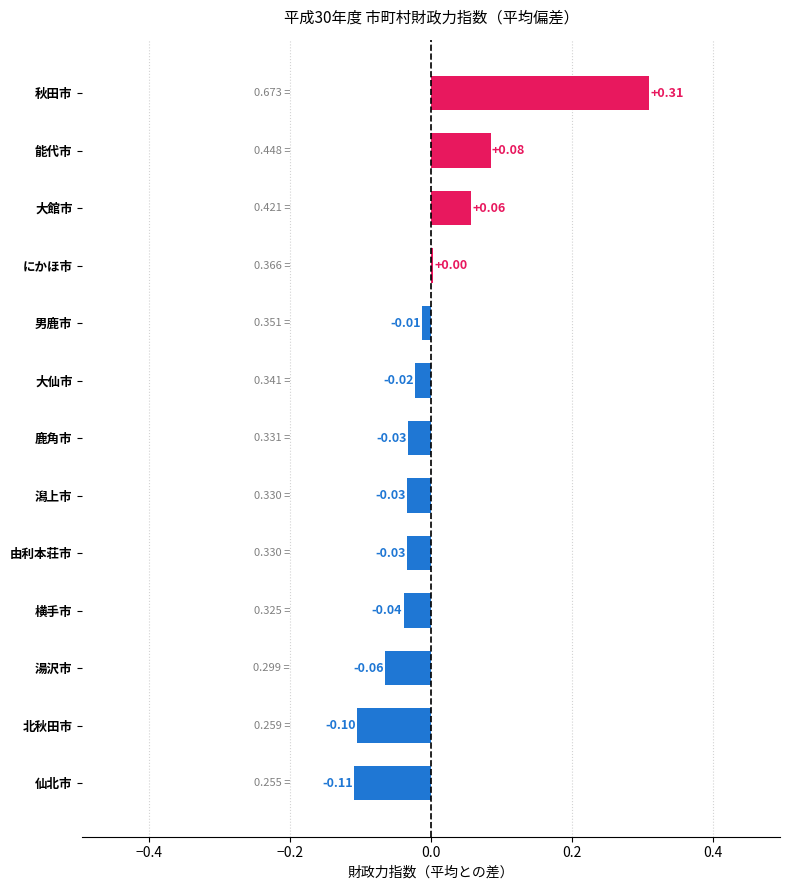

How many values are above zero?

4